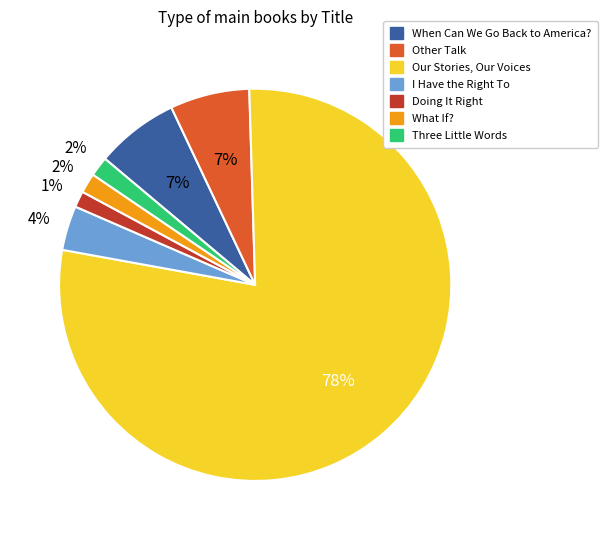

Which category has the biggest portion of the pie?

Our Stories, Our Voices